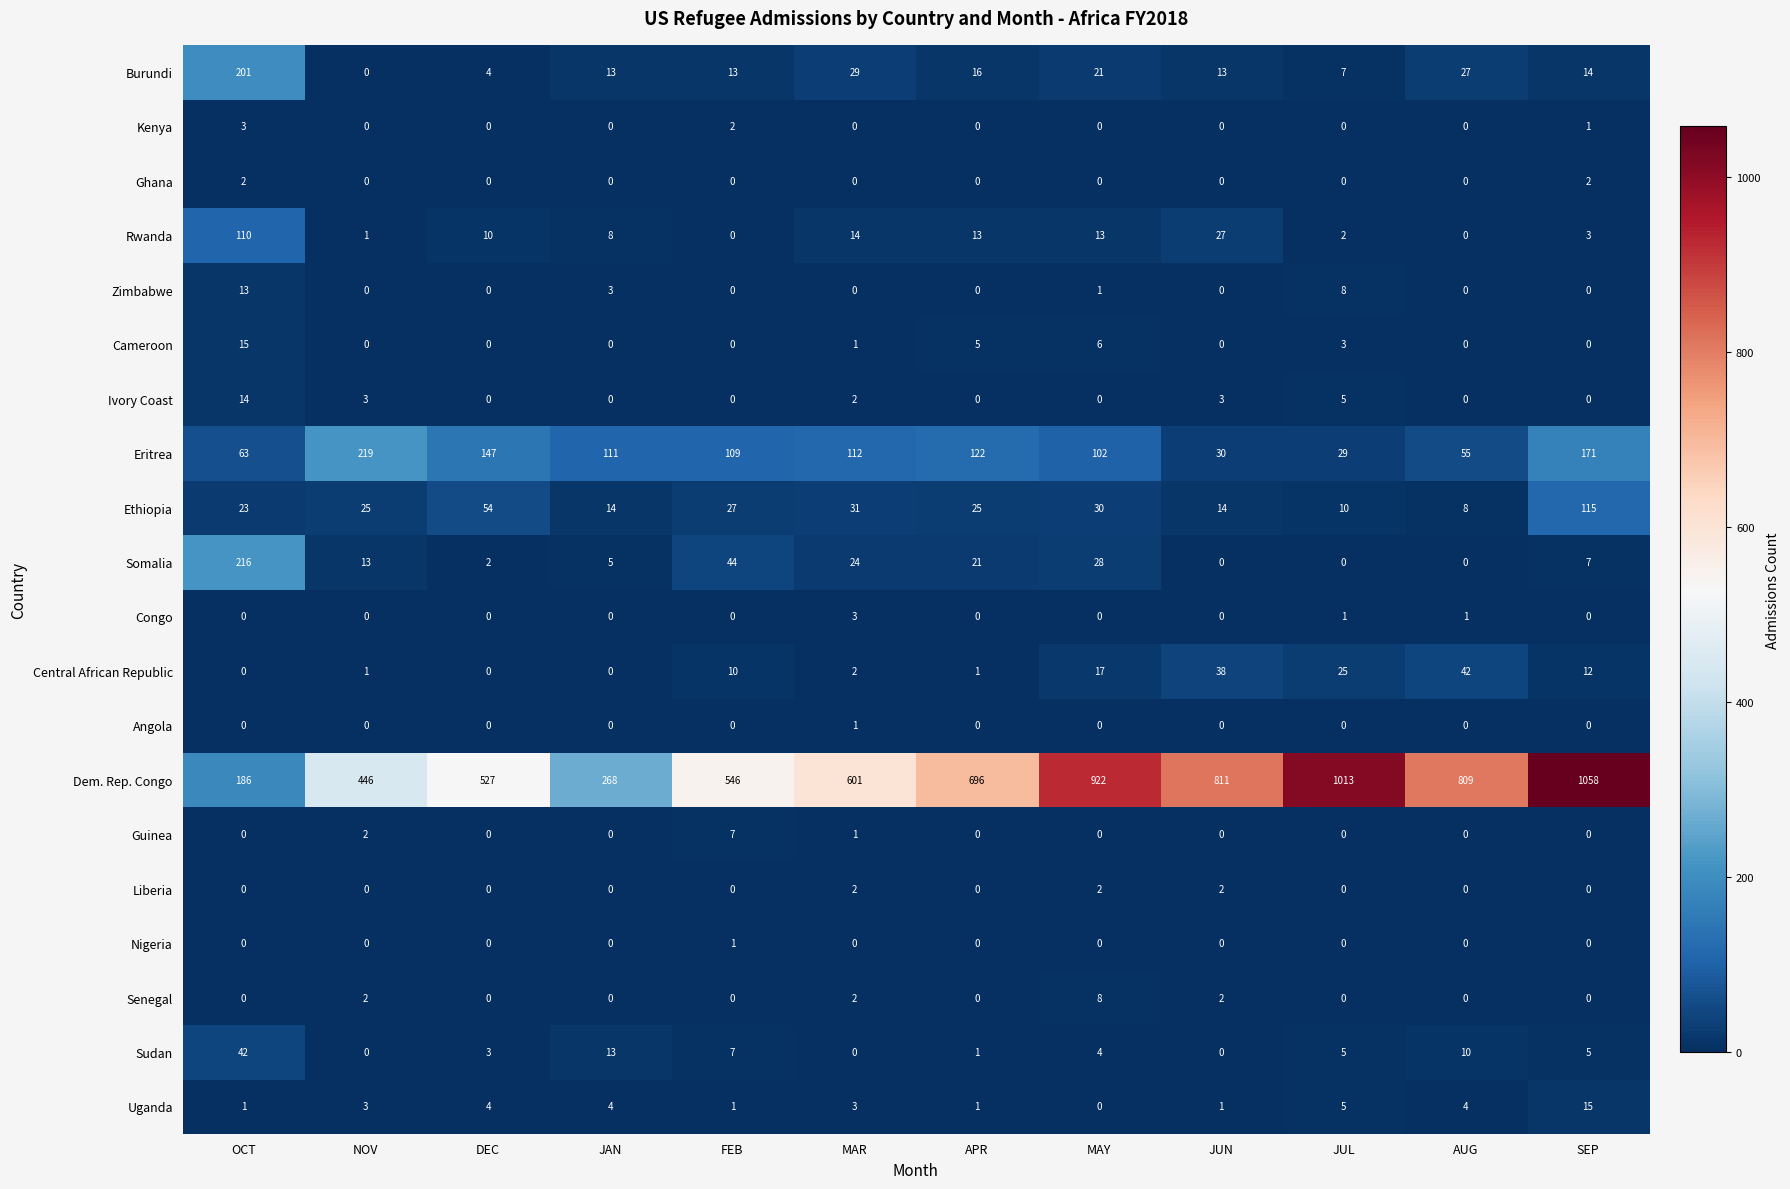

What is the maximum value for Kenya?

3